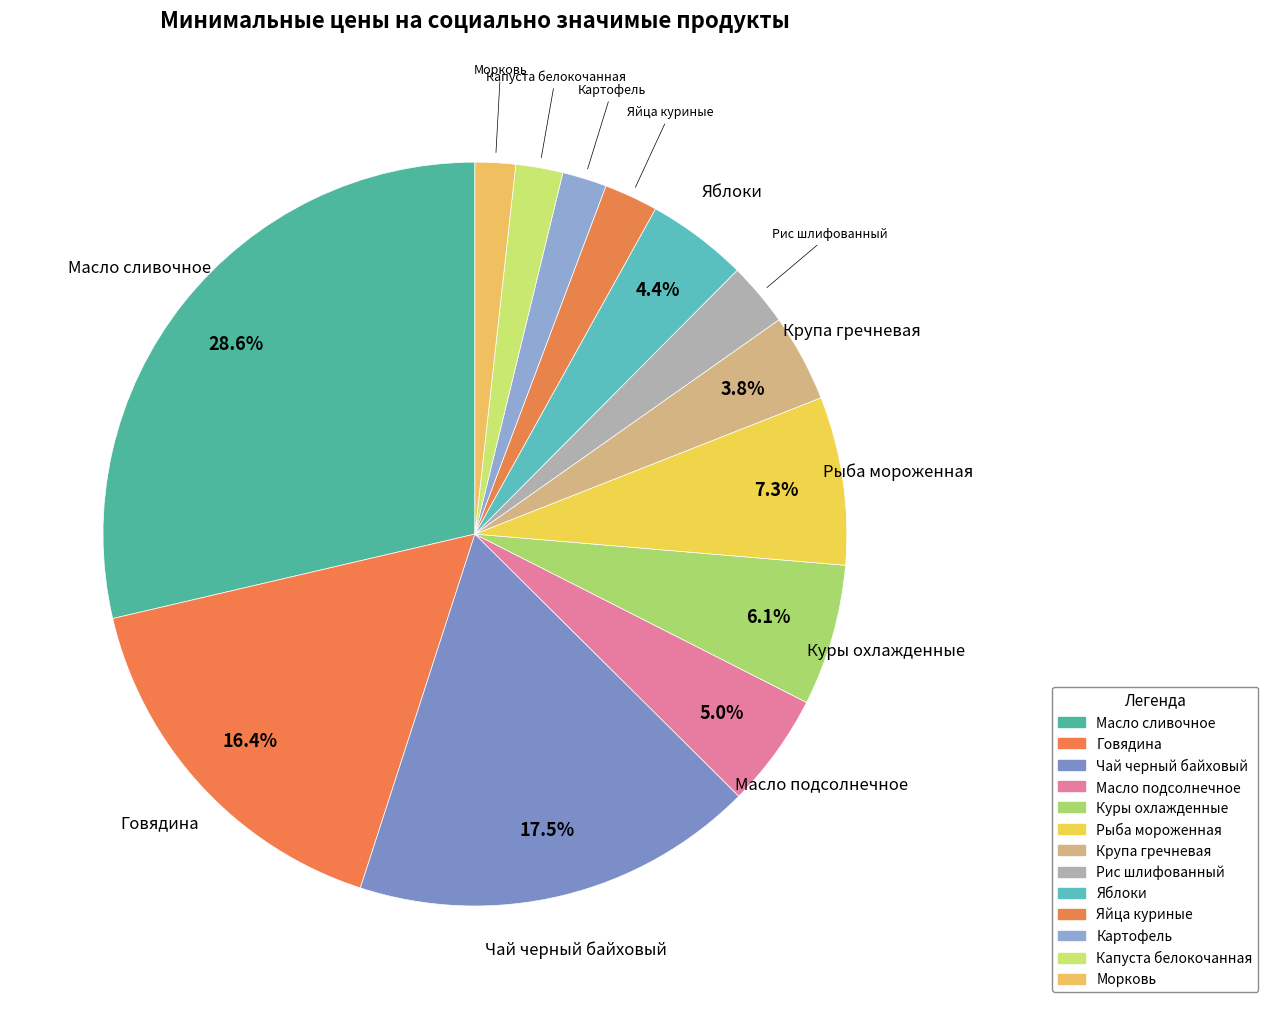

Does Морковь account for over 50% of the chart?

No